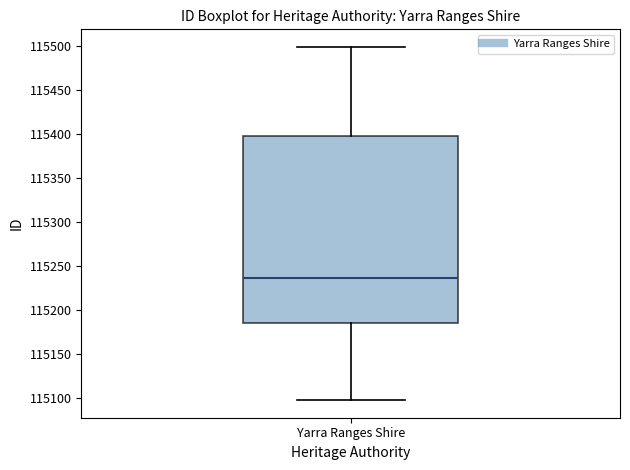

Where does the median line of the box for Yarra Ranges Shire sit on the y-axis? The values are not printed on the chart, so give them approximately, as read against the axis.

115235